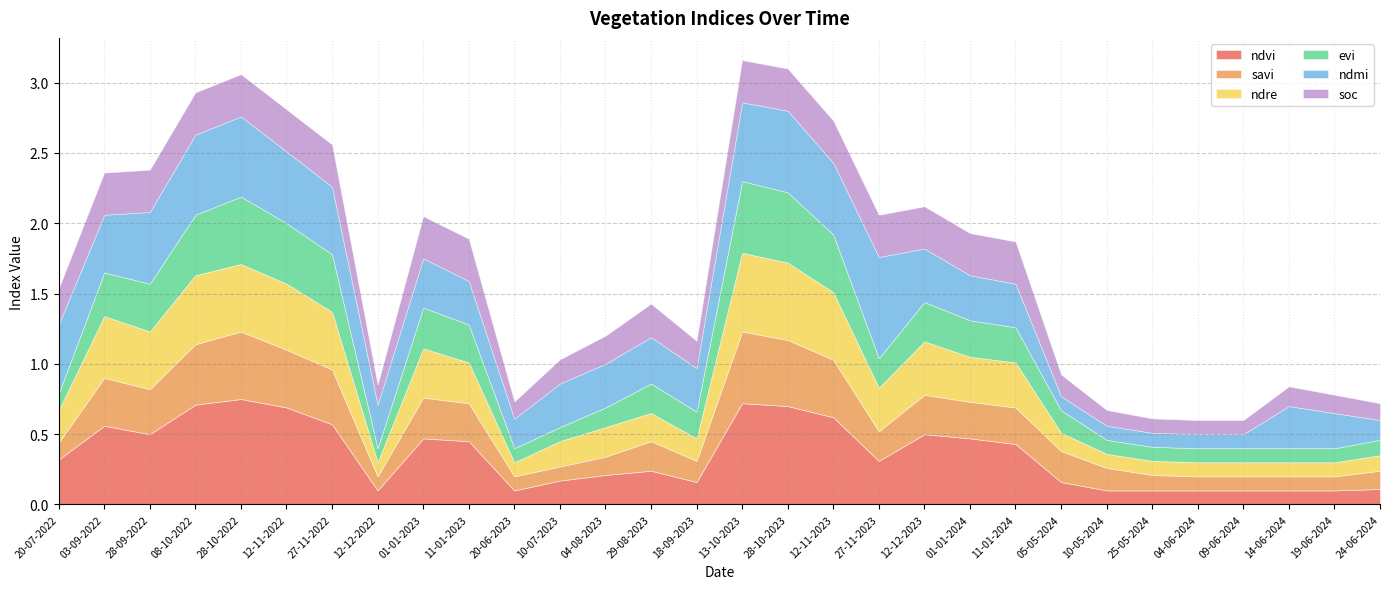

Which series has the widest spread of values?

ndvi